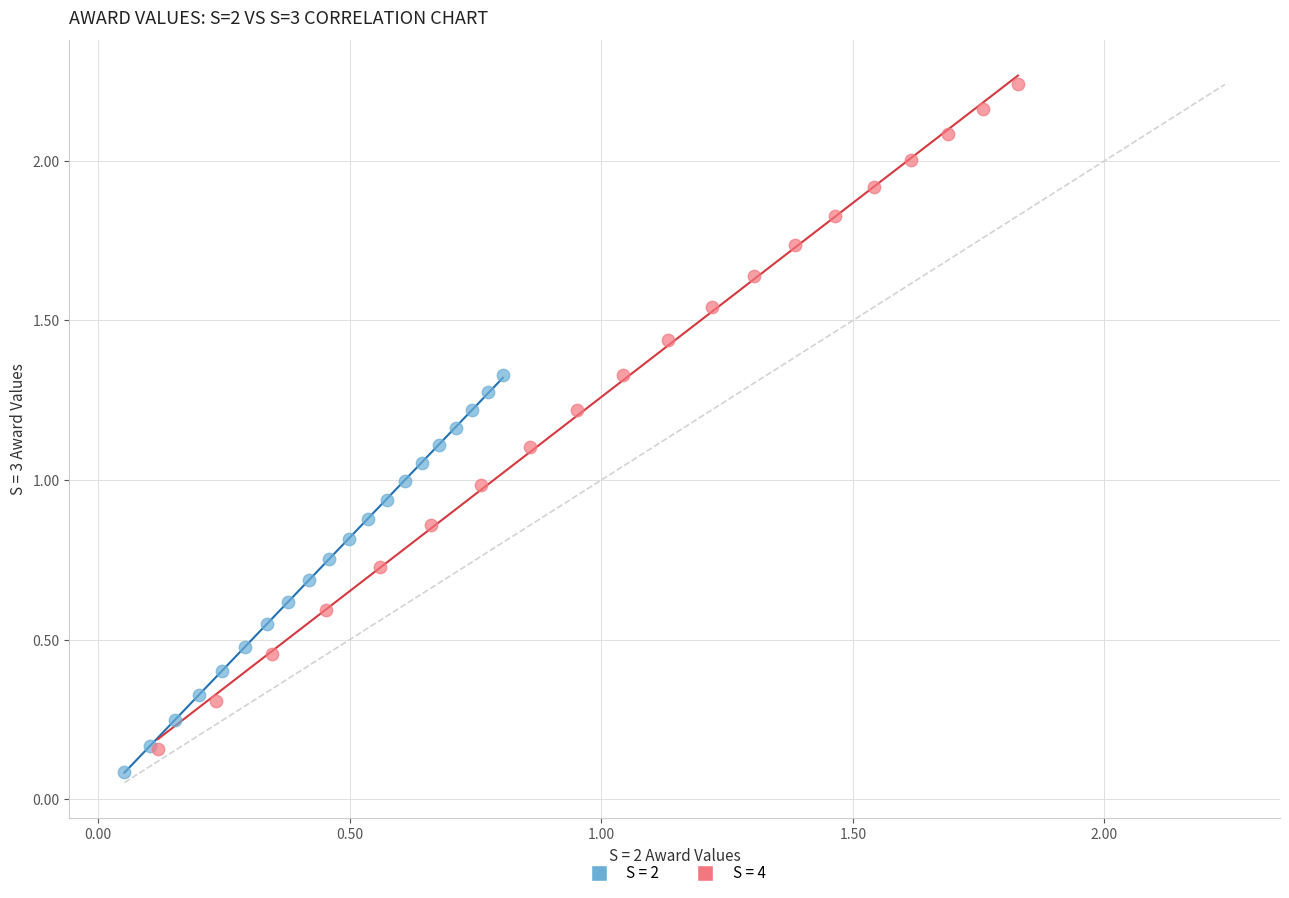

Which series reaches the maximum Y coordinate?

S = 4